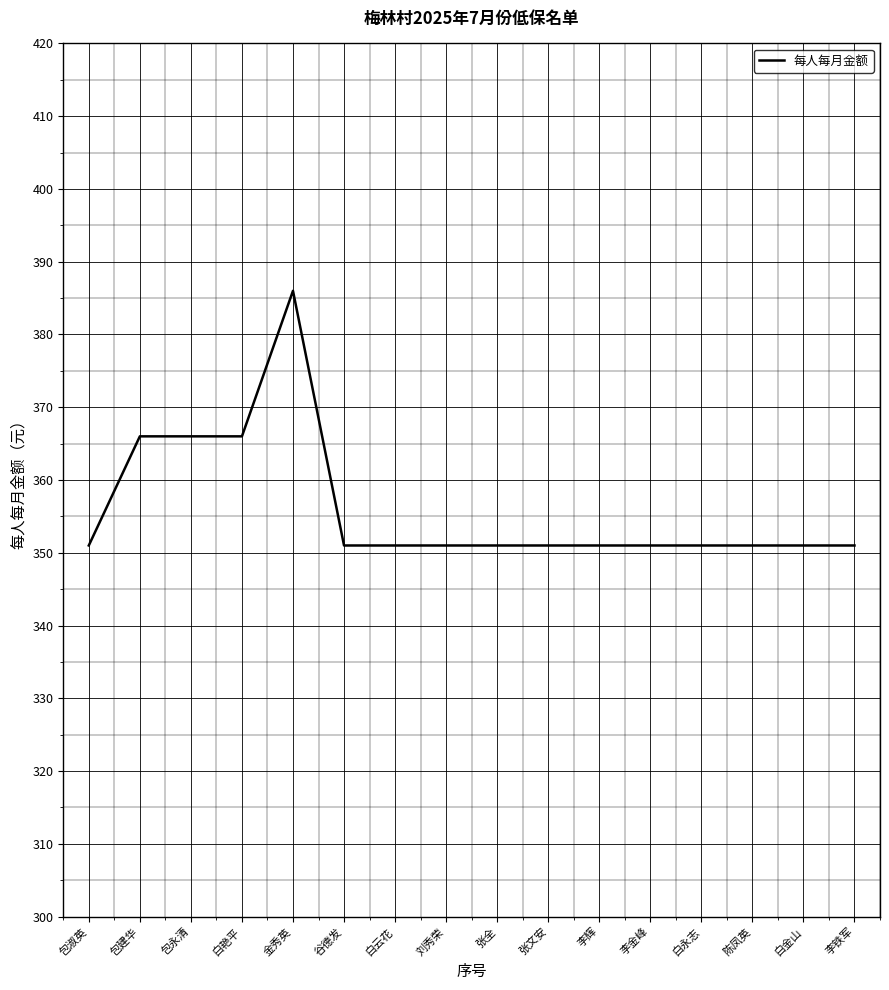

What is the maximum value shown in the chart?

386